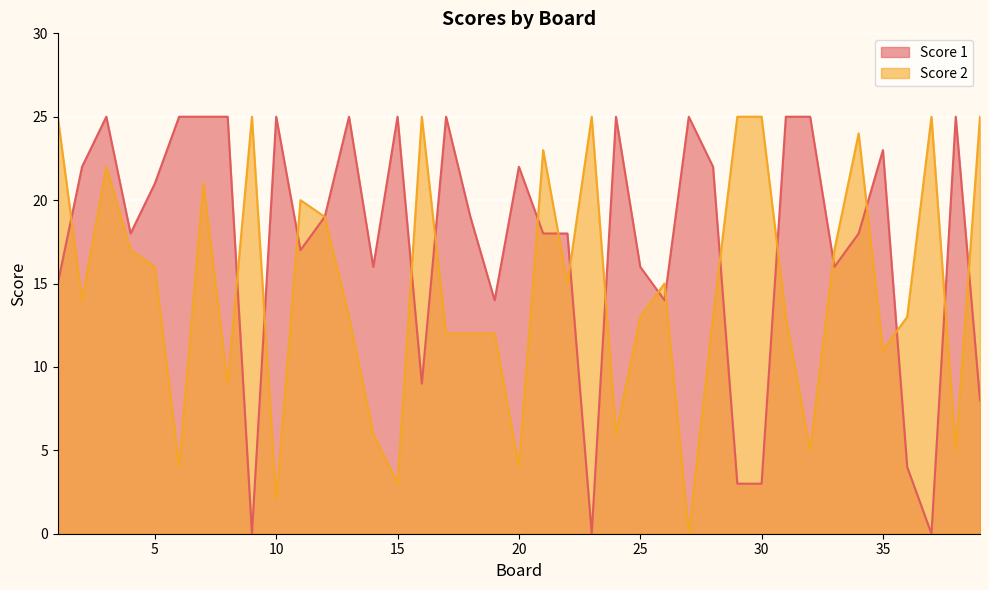

What is the total value across all series at 19?

26